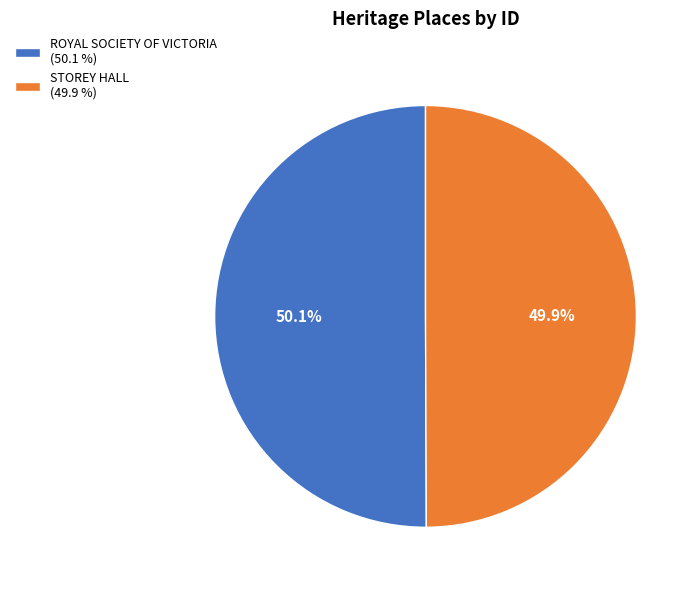

How many slices are in this pie chart?

2